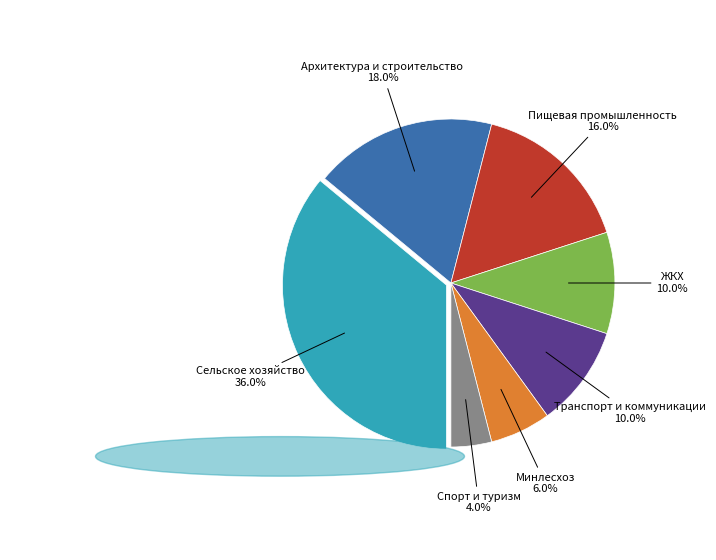

Count the number of slices in the pie.

7